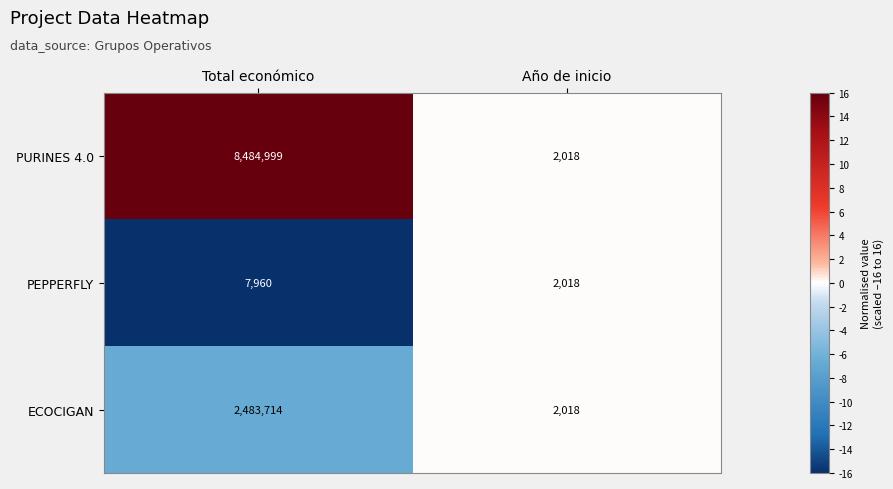

True or false: PEPPERFLY has a value of 2018 at Año de inicio.

True